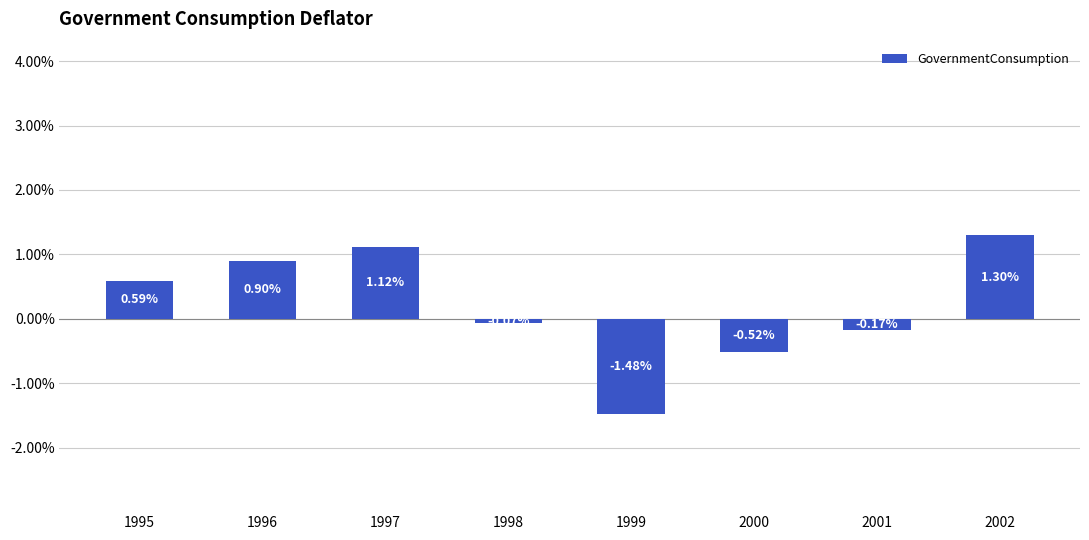

What is the difference between the maximum and minimum values?

2.8